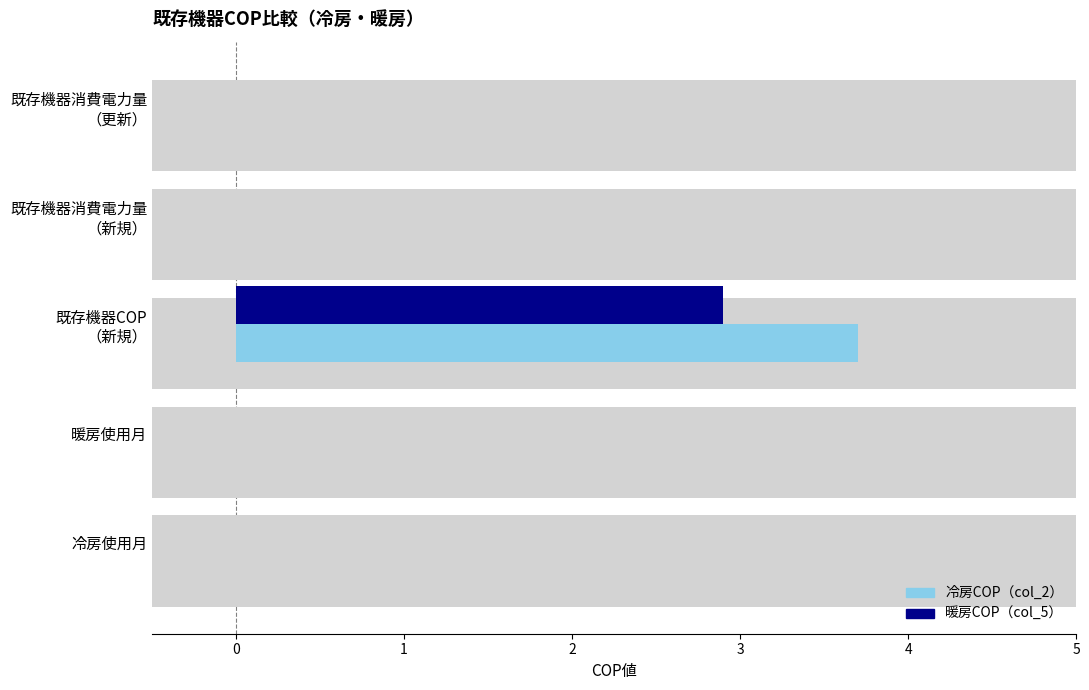

At 冷房使用月, list the series in order from largest to smallest.

冷房COP（col_2）, 暖房COP（col_5）